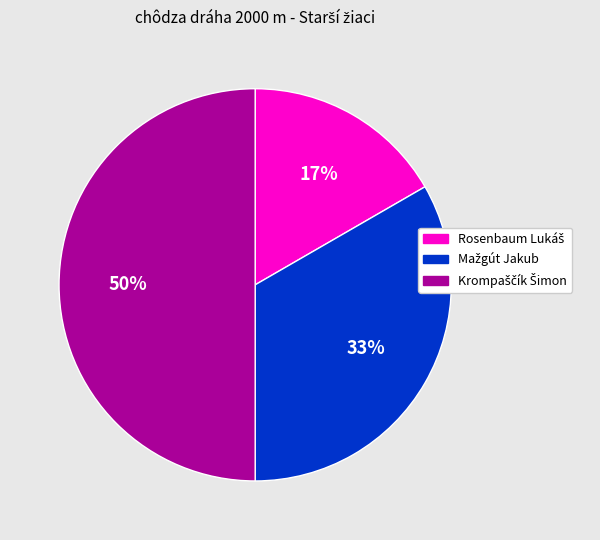

To the nearest percent, what is the average slice percentage?

33%